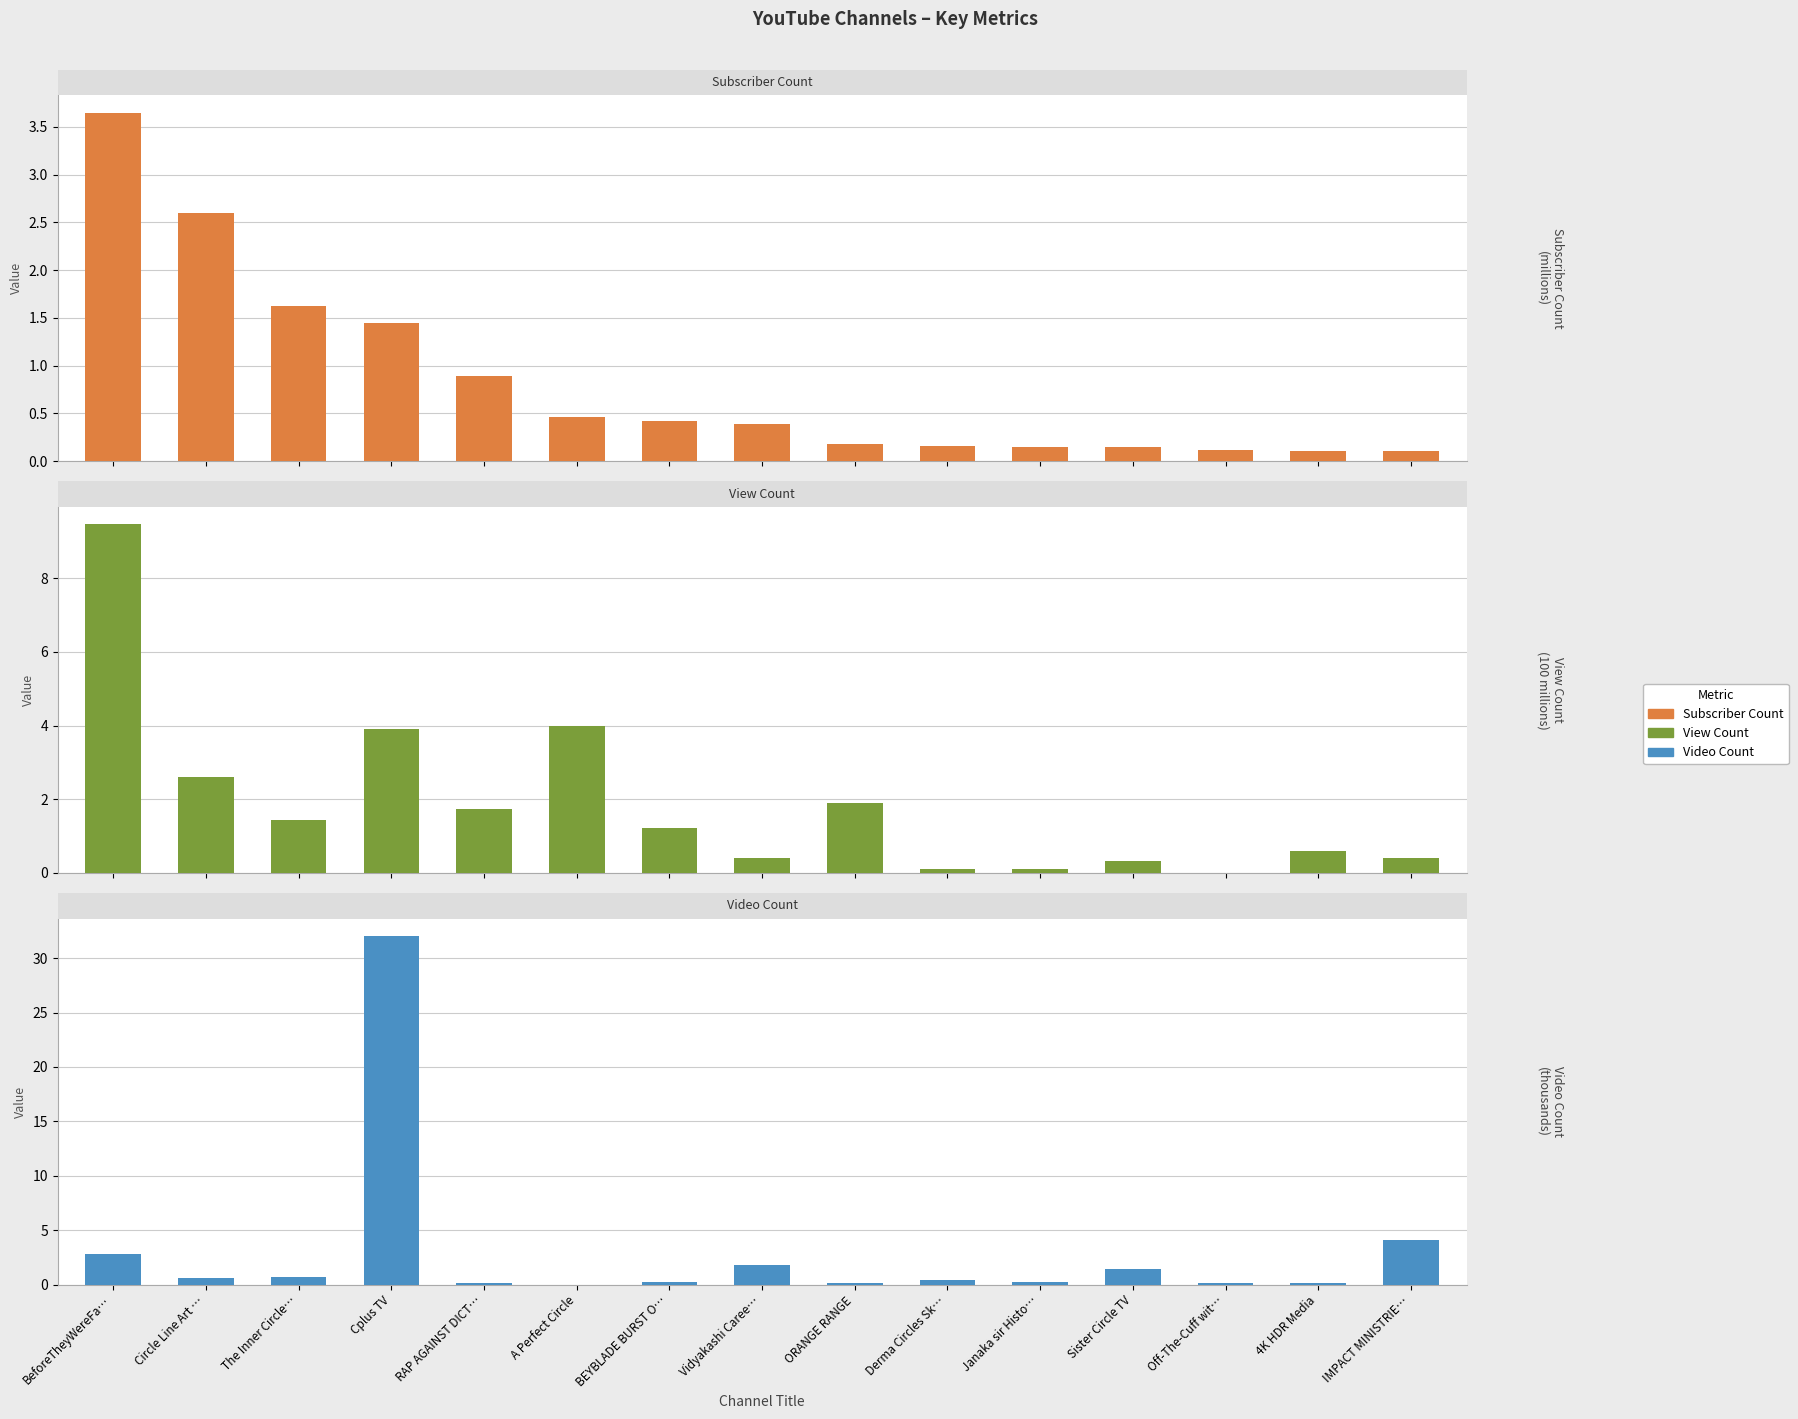

Which series changed the most between A Perfect Circle and 4K HDR Media?

View Count